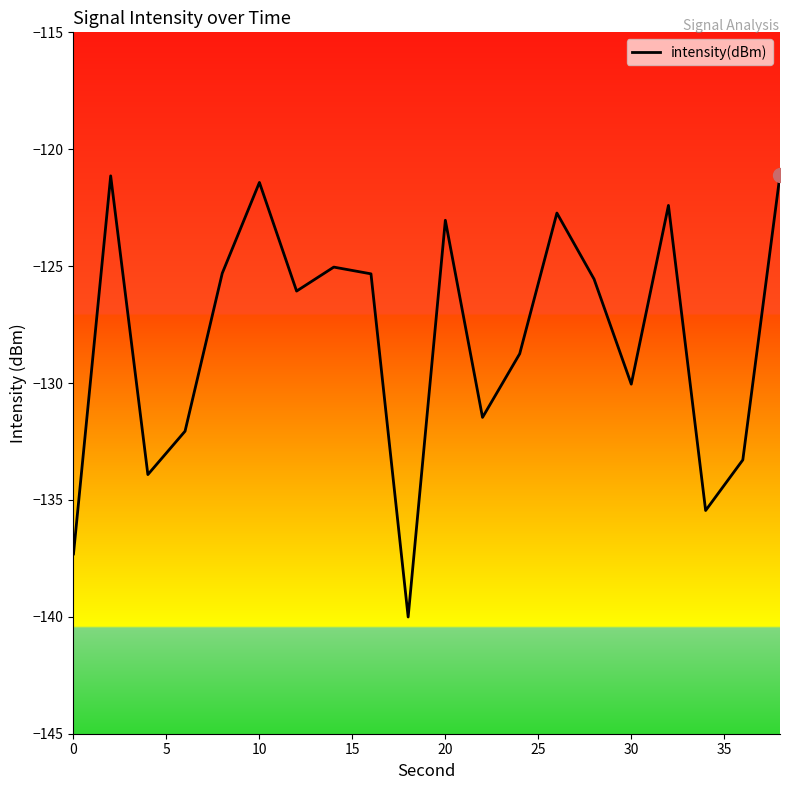

How many distinct data groups are displayed?

1